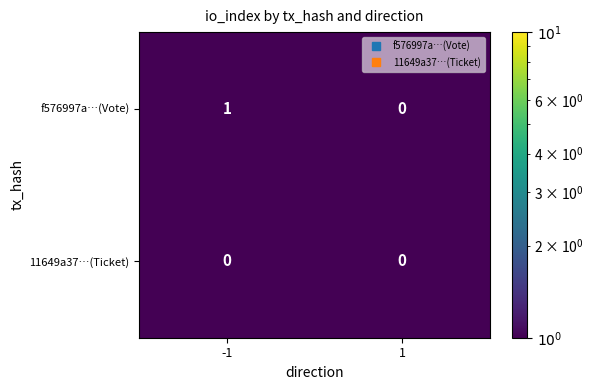

What is the spread (max minus min) of values at -1?

1